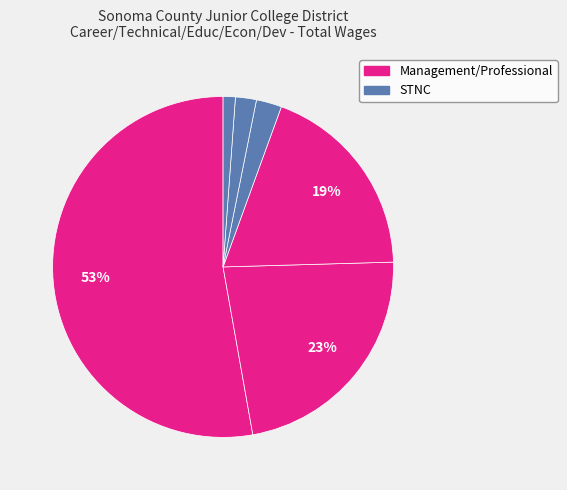

How many slices are in this pie chart?

6